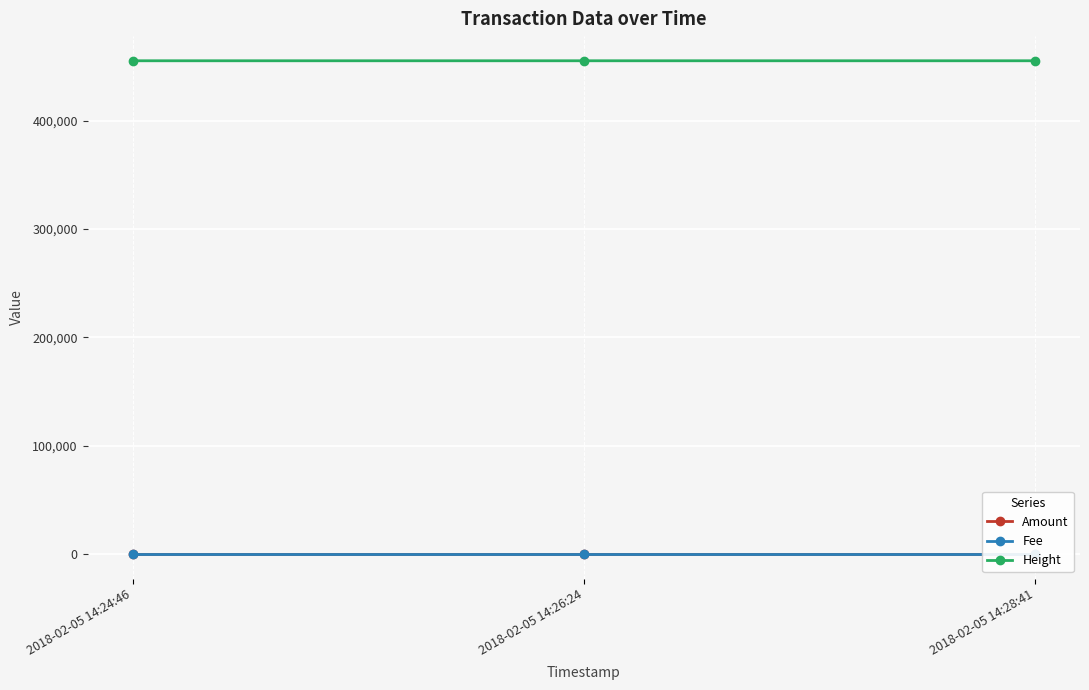

Which category has the highest value in the Amount series?

2018-02-05 14:24:46